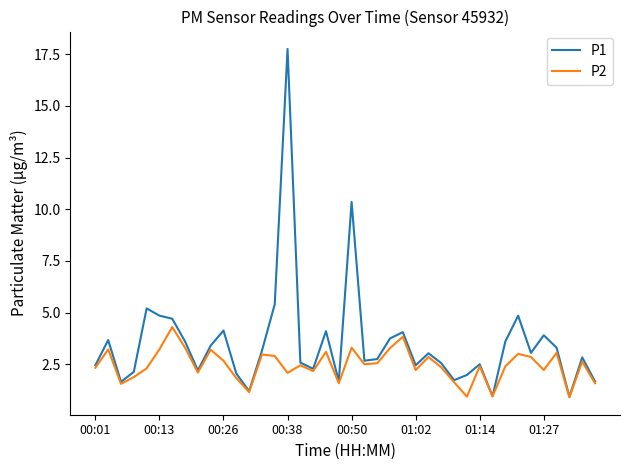

What is the minimum value shown in the chart?

0.9